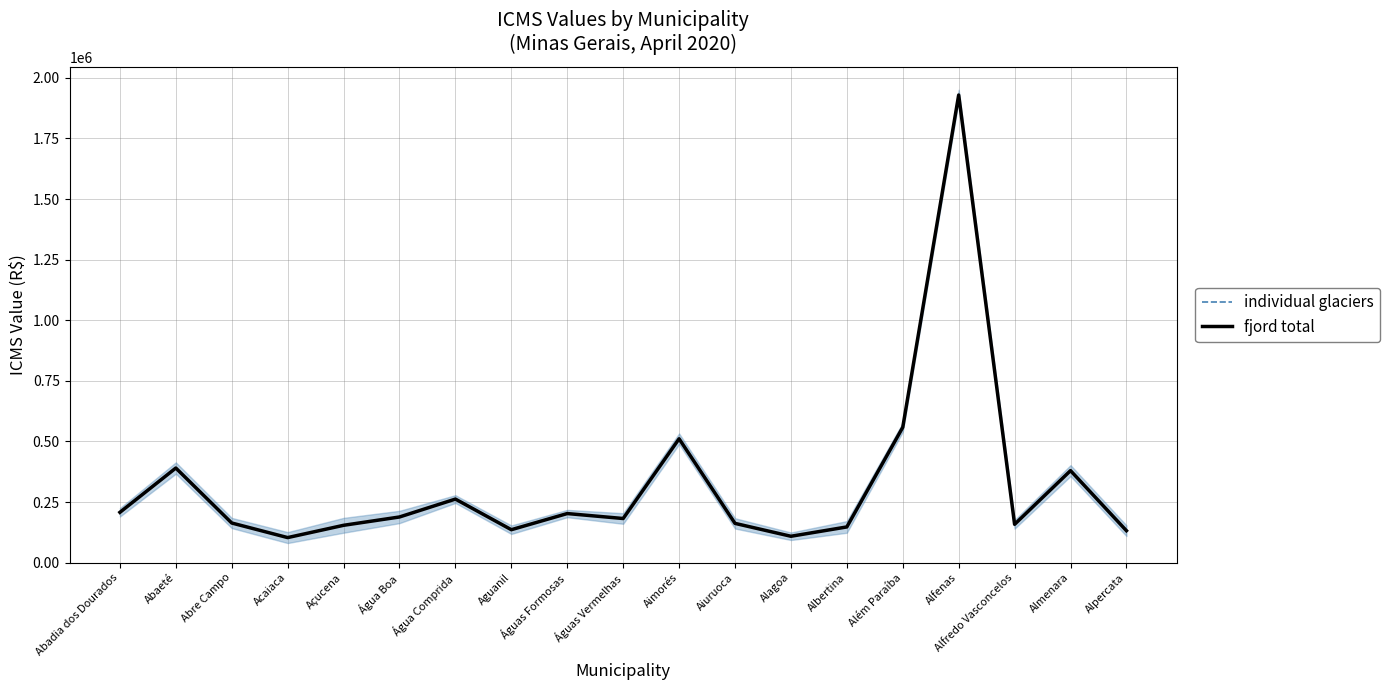

Rank the categories by fjord total value from highest to lowest.

Alfenas, Além Paraíba, Aimorés, Abaeté, Almenara, Água Comprida, Abadia dos Dourados, Águas Formosas, Água Boa, Águas Vermelhas, Abre Campo, Aiuruoca, Alfredo Vasconcelos, Açucena, Albertina, Aguanil, Alpercata, Alagoa, Acaiaca